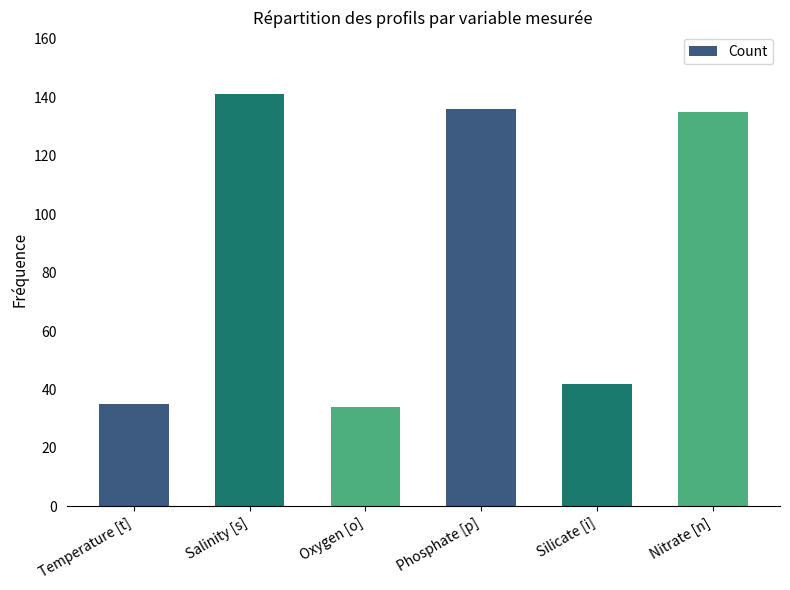

What is the greatest value displayed?

141